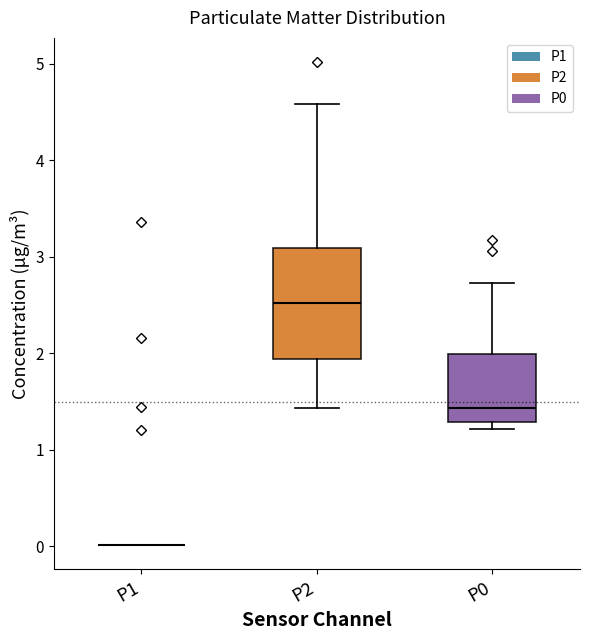

Reading left to right, transcribe this box plot: for each box, give where its median line is, the range the box spans, and where its two whiskers end, as read against the y-axis. The values are not printed on the chart, so give them approximately, as read against the axis.

P1: box collapsed to a line at 0.0, whiskers 0.0 to 0.0
P2: median 2.5, box 1.9 to 3.1, whiskers 1.4 to 4.6
P0: median 1.4, box 1.3 to 2.0, whiskers 1.2 to 2.7